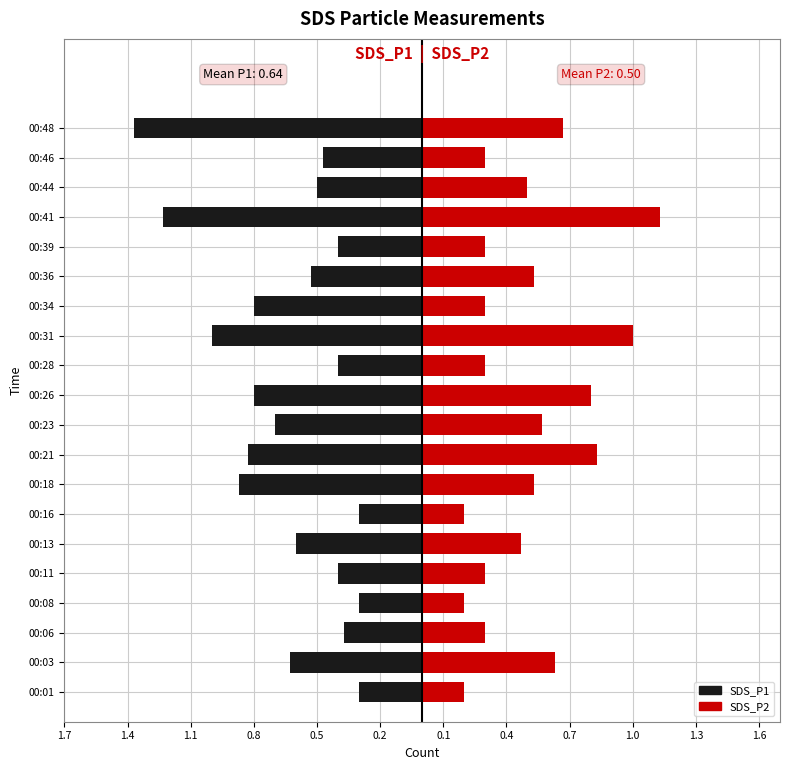

Which series has the widest spread of values?

SDS_P1